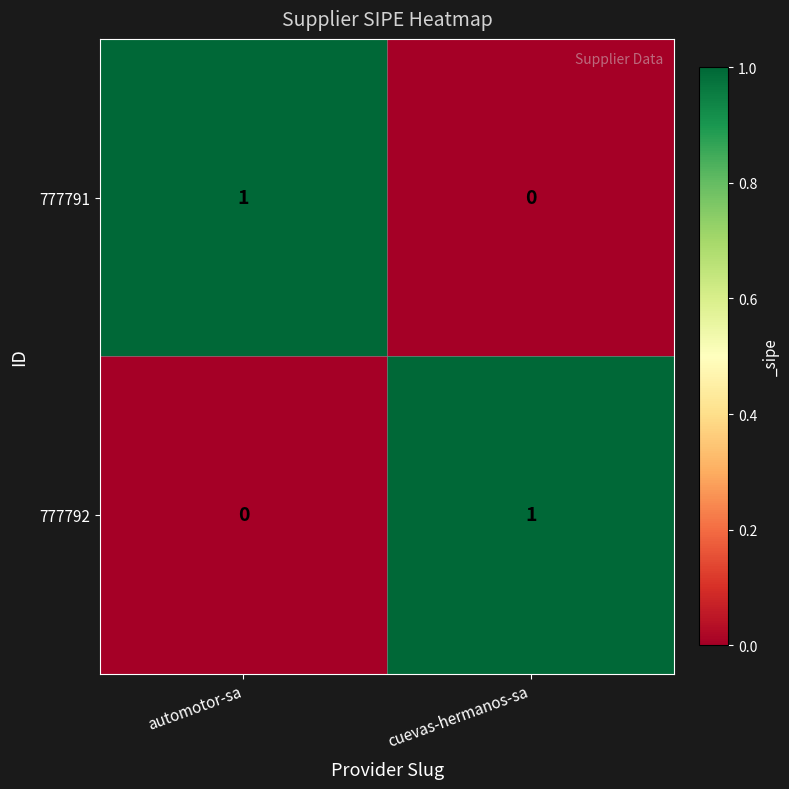

Count the number of data series in this chart.

2